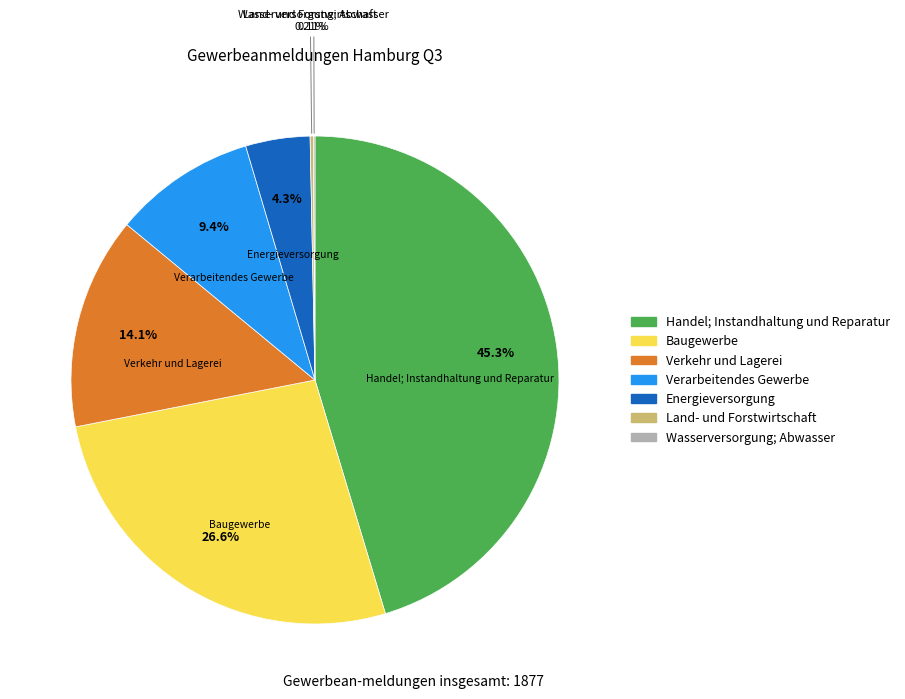

Combined, do Energieversorgung and Baugewerbe account for over 50%?

No